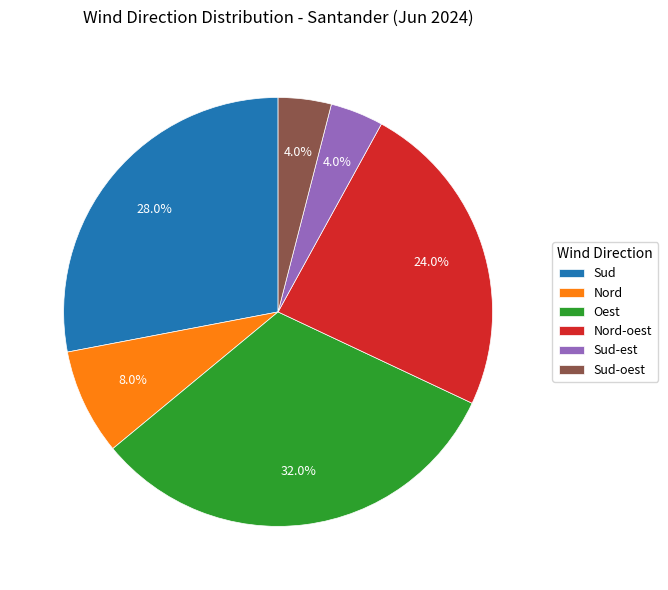

To the nearest percent, what percentage of the pie is Nord-oest?

24%